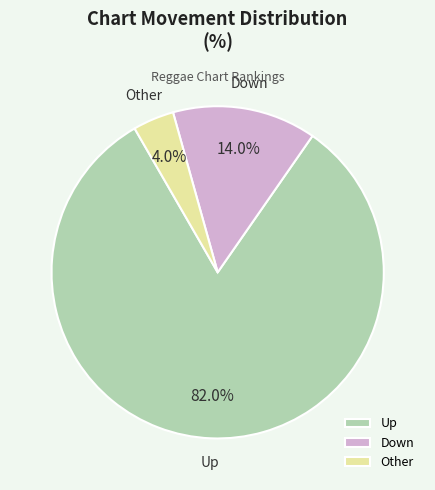

Which slice represents more than half of the pie?

Up